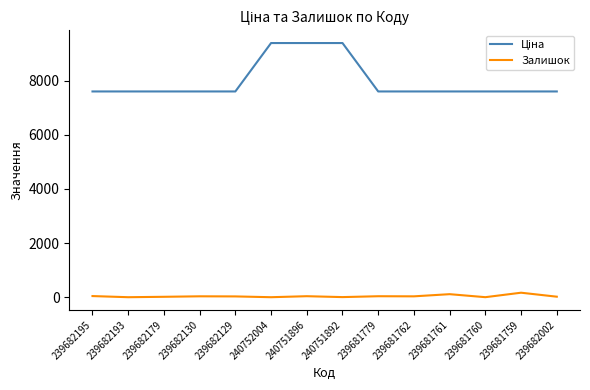

True or false: Залишок has a value of 0.0 at 239682193.

True